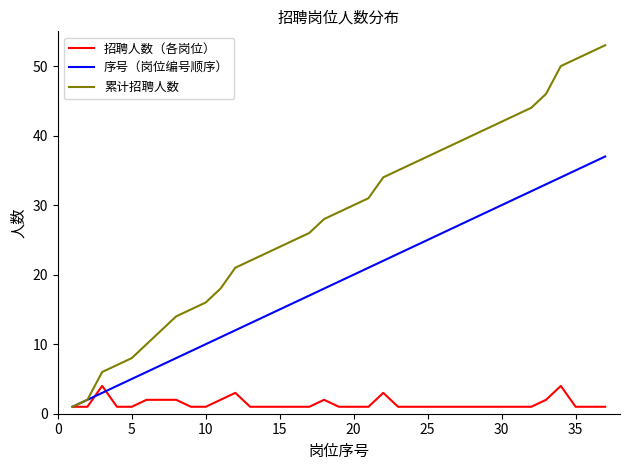

Which series has the largest range (max minus min)?

累计招聘人数